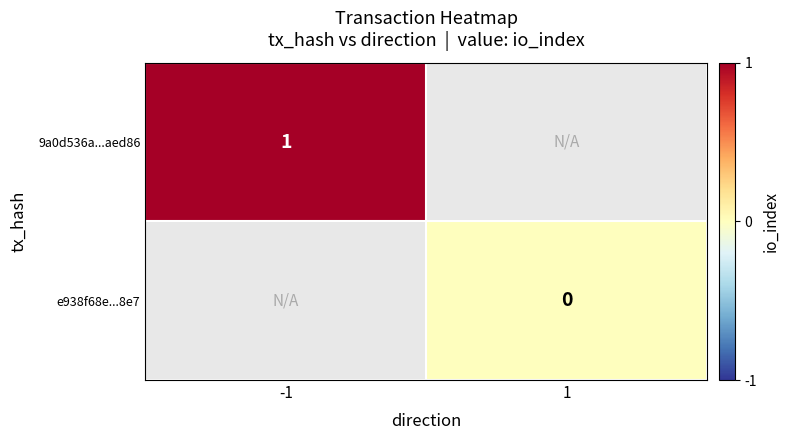

Which category has the highest value in the e938f68e...8e7 series?

-1